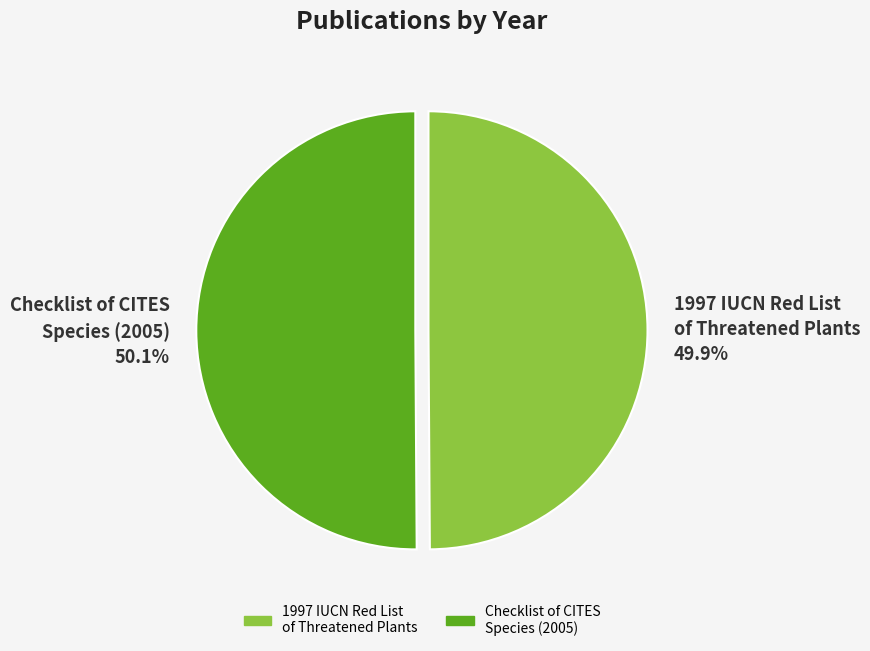

Is there a majority slice in this chart?

Yes